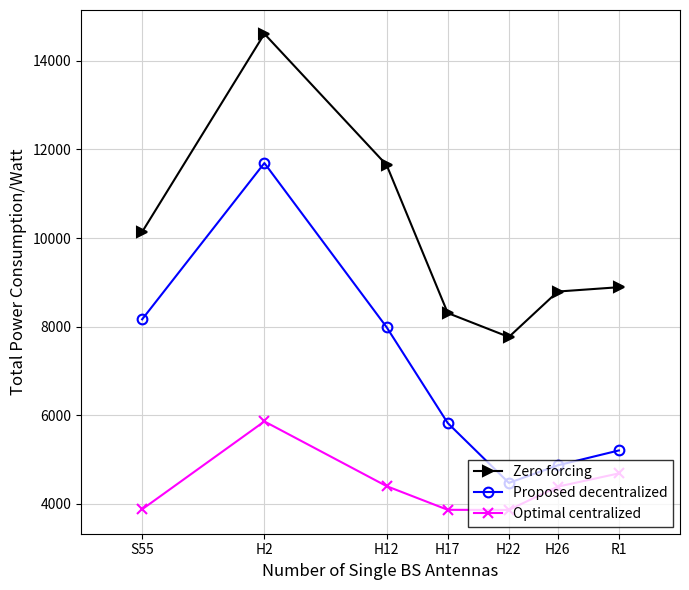

List the labels in order of Zero forcing value, smallest first.

H22, H17, H26, R1, S55, H12, H2